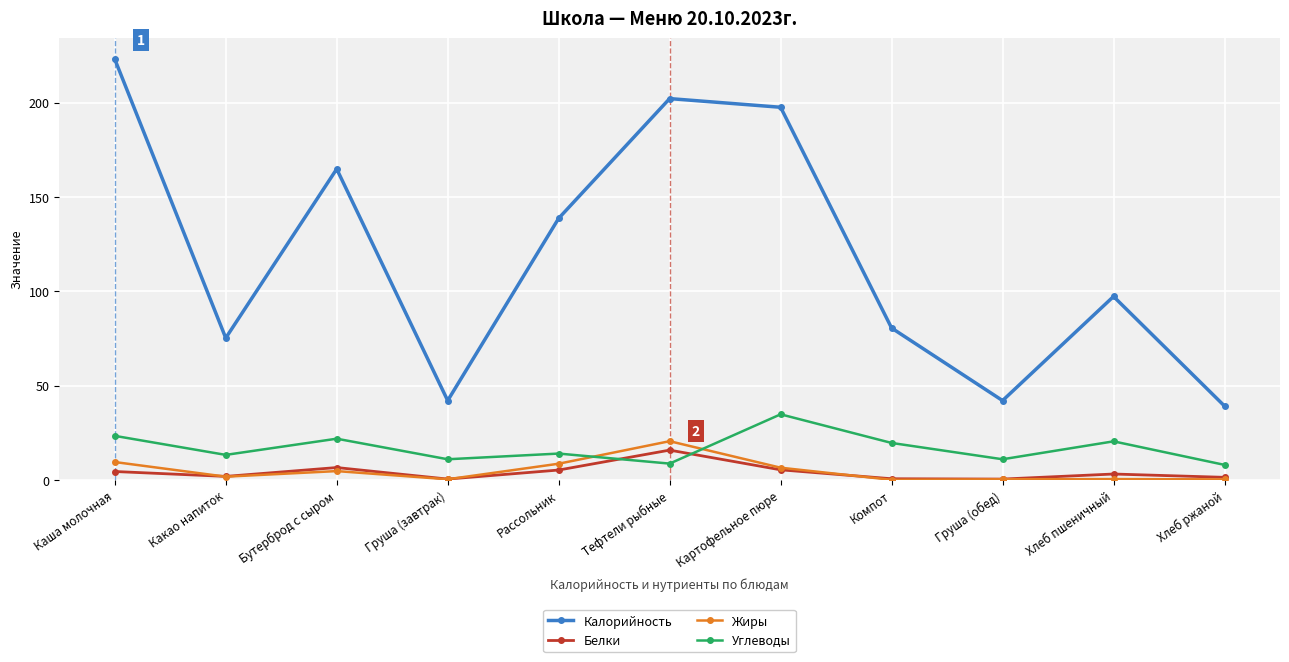

What is the average value of the Жиры series?

4.8